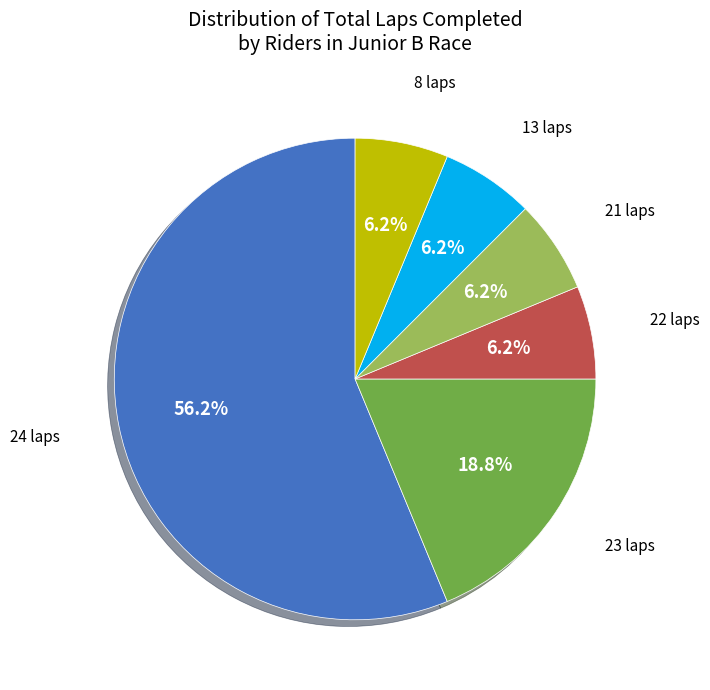

Is there any slice that represents more than half of the pie?

Yes